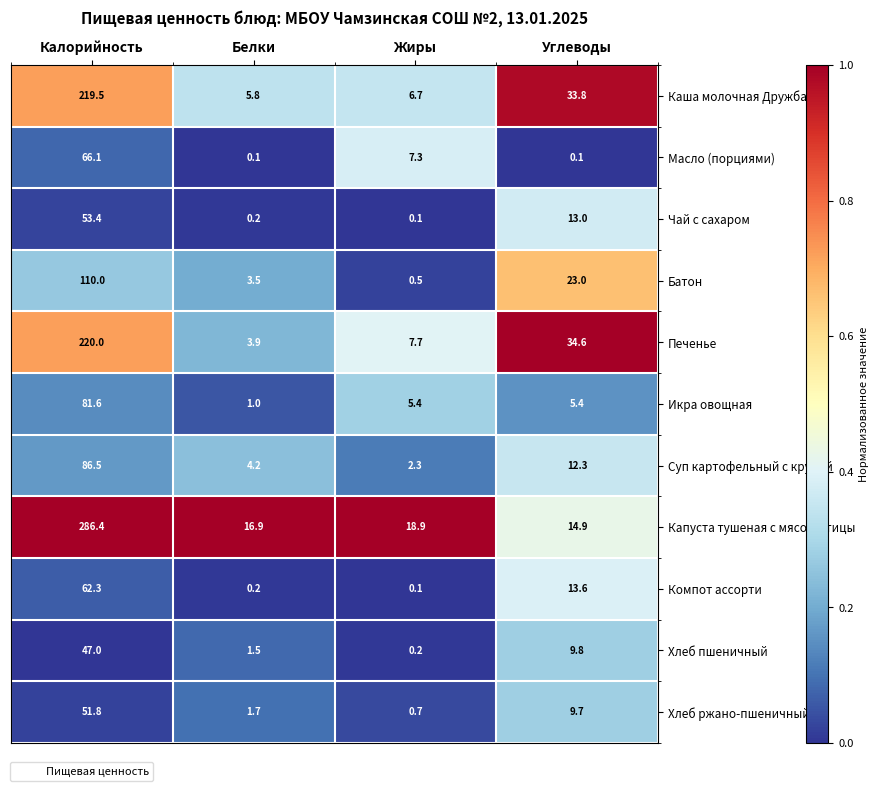

The Масло (порциями) series shows 0.1 at Белки. True or false?

True